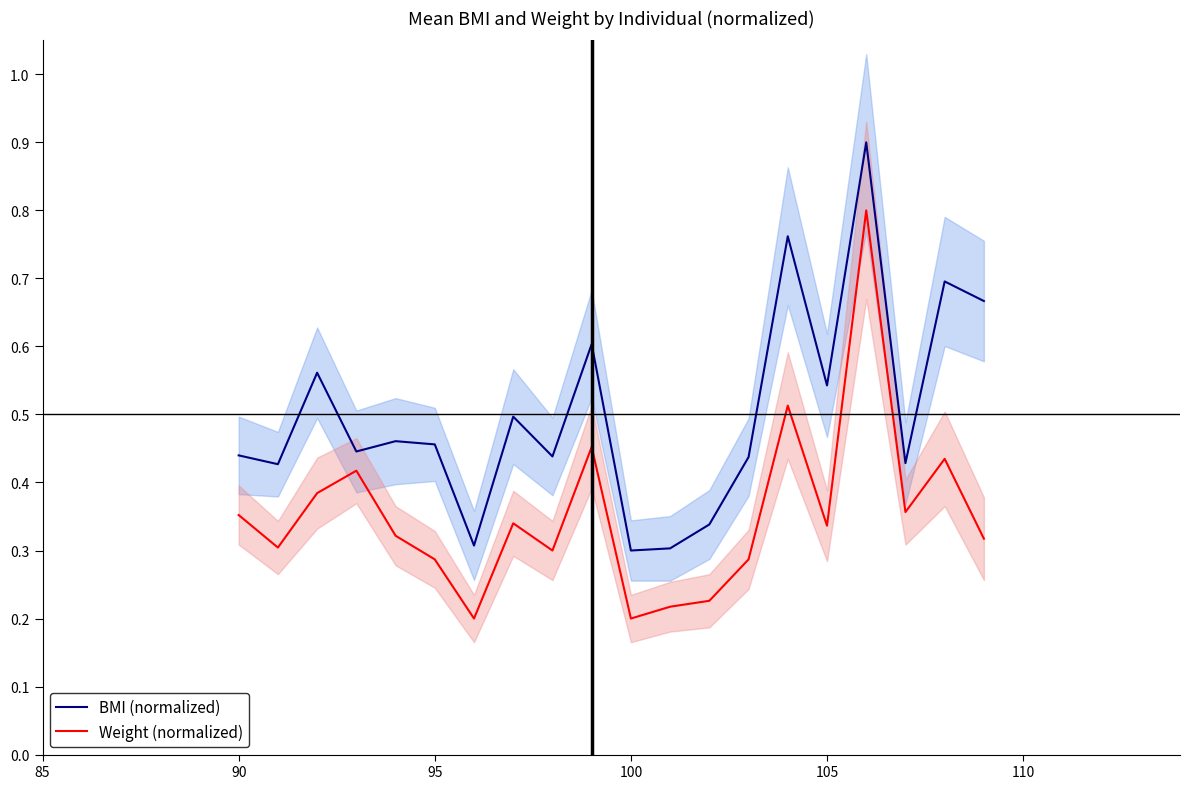

Does the chart display data point markers on the line(s)?

No